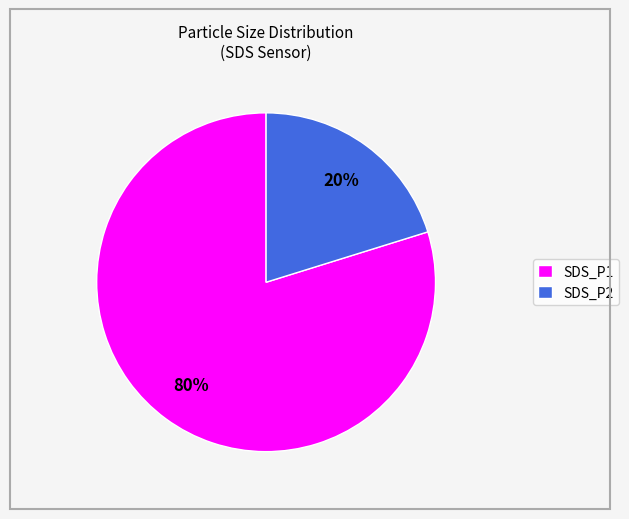

What is the ratio of the value at SDS_P1 to the value at SDS_P2?

4.0